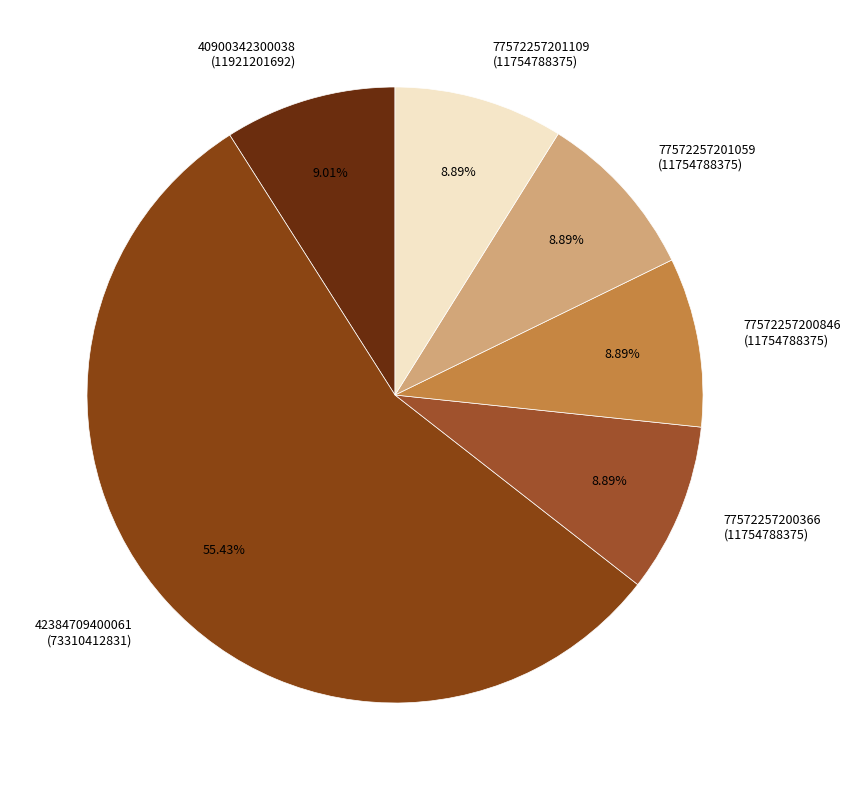

Count the number of slices in the pie.

6